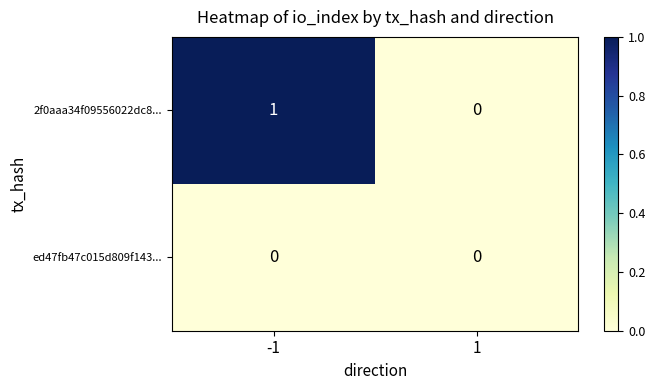

List the series in order of their overall mean, highest first.

2f0aaa34f09556022dc8..., ed47fb47c015d809f143...